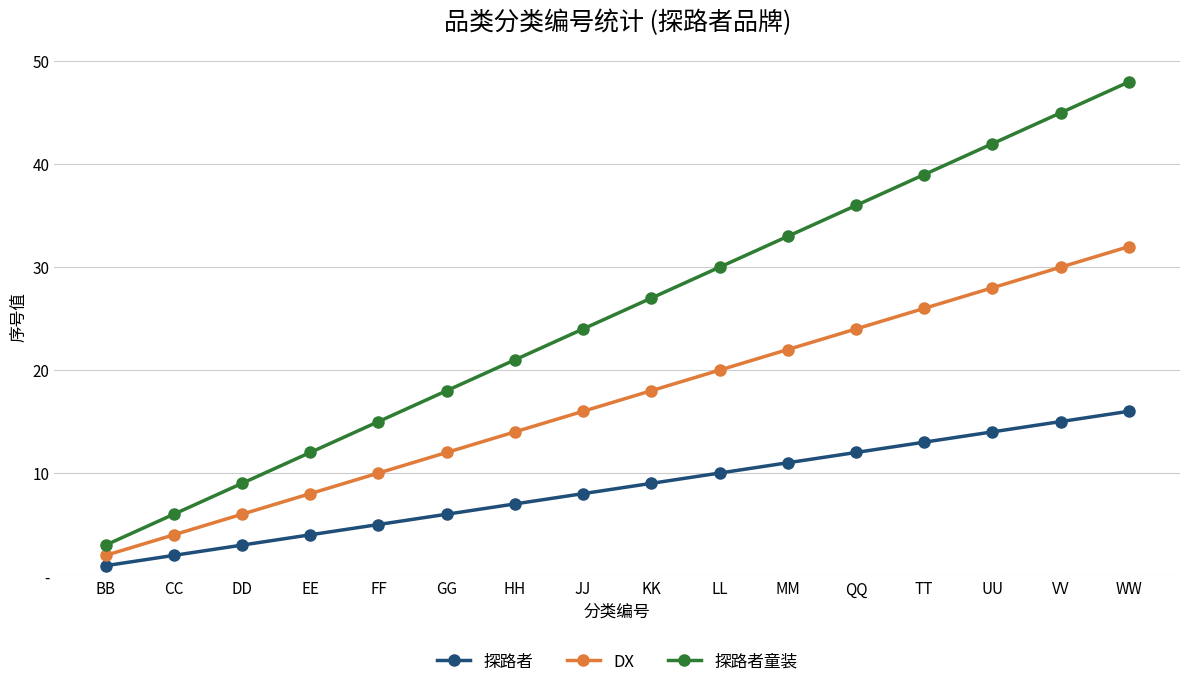

What is the smallest value displayed?

1